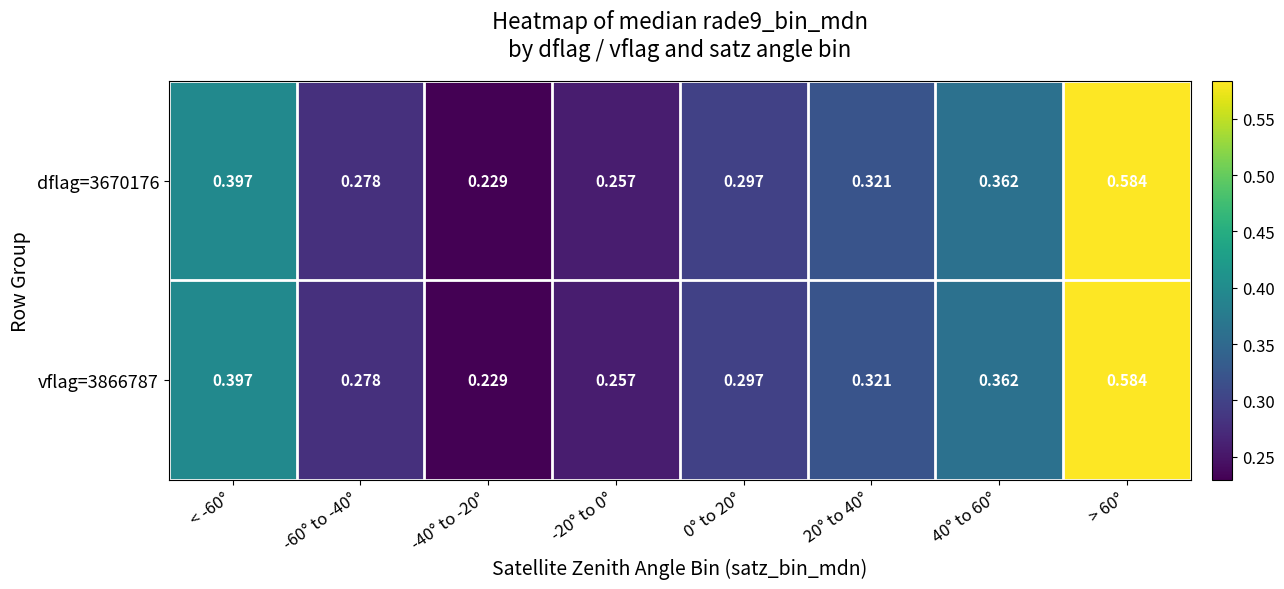

Reading left to right, list all the values displayed in this chart.

dflag=3670176: < -60°=0.4	-60° to -40°=0.3	-40° to -20°=0.2	-20° to 0°=0.3	0° to 20°=0.3	20° to 40°=0.3	40° to 60°=0.4	> 60°=0.6
vflag=3866787: < -60°=0.4	-60° to -40°=0.3	-40° to -20°=0.2	-20° to 0°=0.3	0° to 20°=0.3	20° to 40°=0.3	40° to 60°=0.4	> 60°=0.6